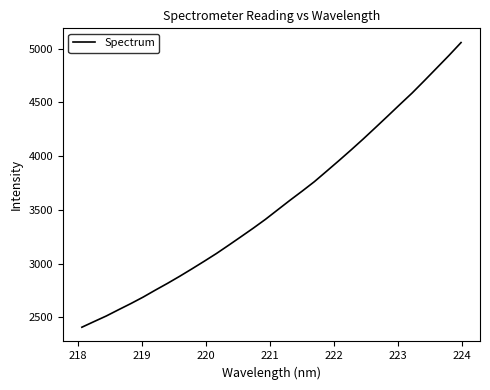

What is the greatest value displayed?

5055.7